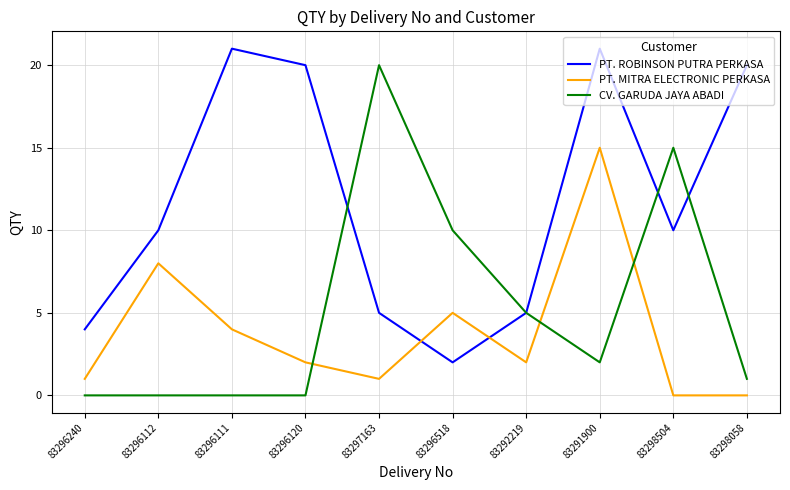

Count the number of categories in the chart.

10